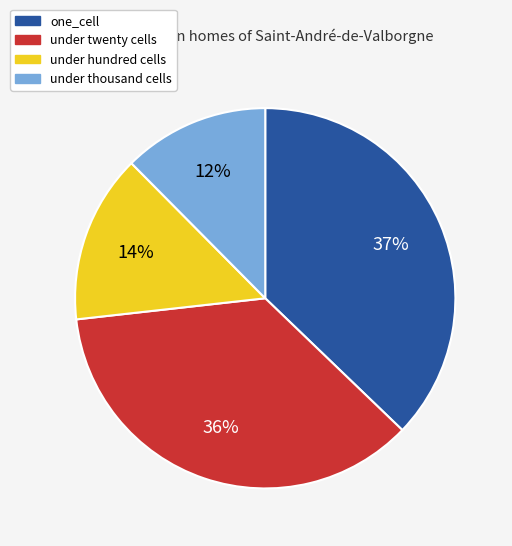

To the nearest percent, what is the average slice percentage?

25%